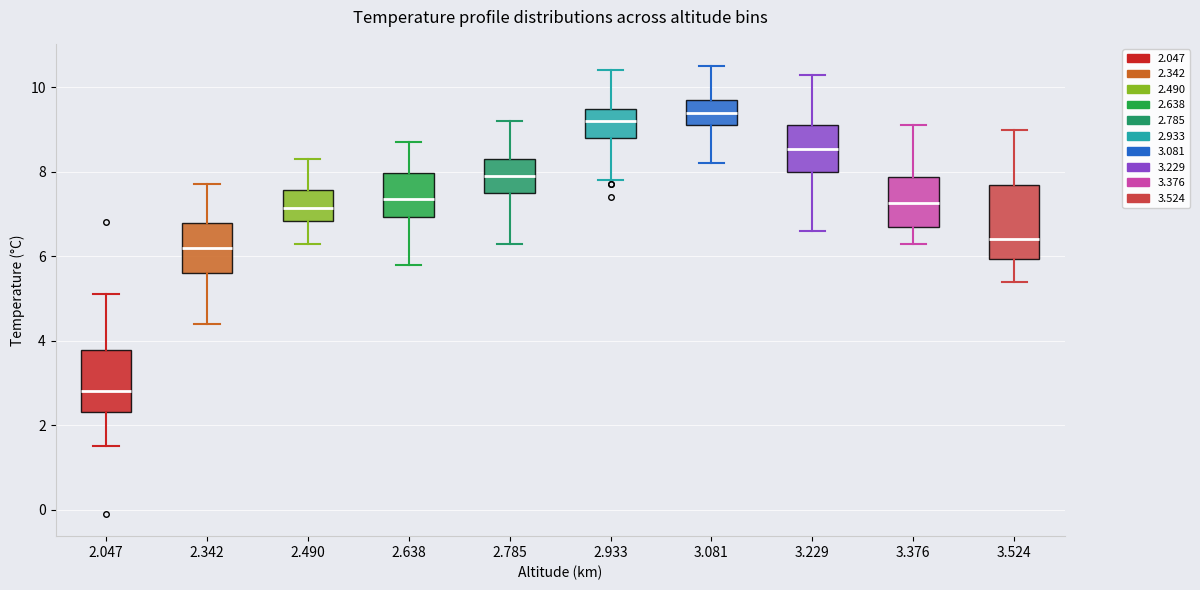

Where is the lower edge of the box at x = 3.229 on the y-axis? The values are not printed on the chart, so give them approximately, as read against the axis.

8.0